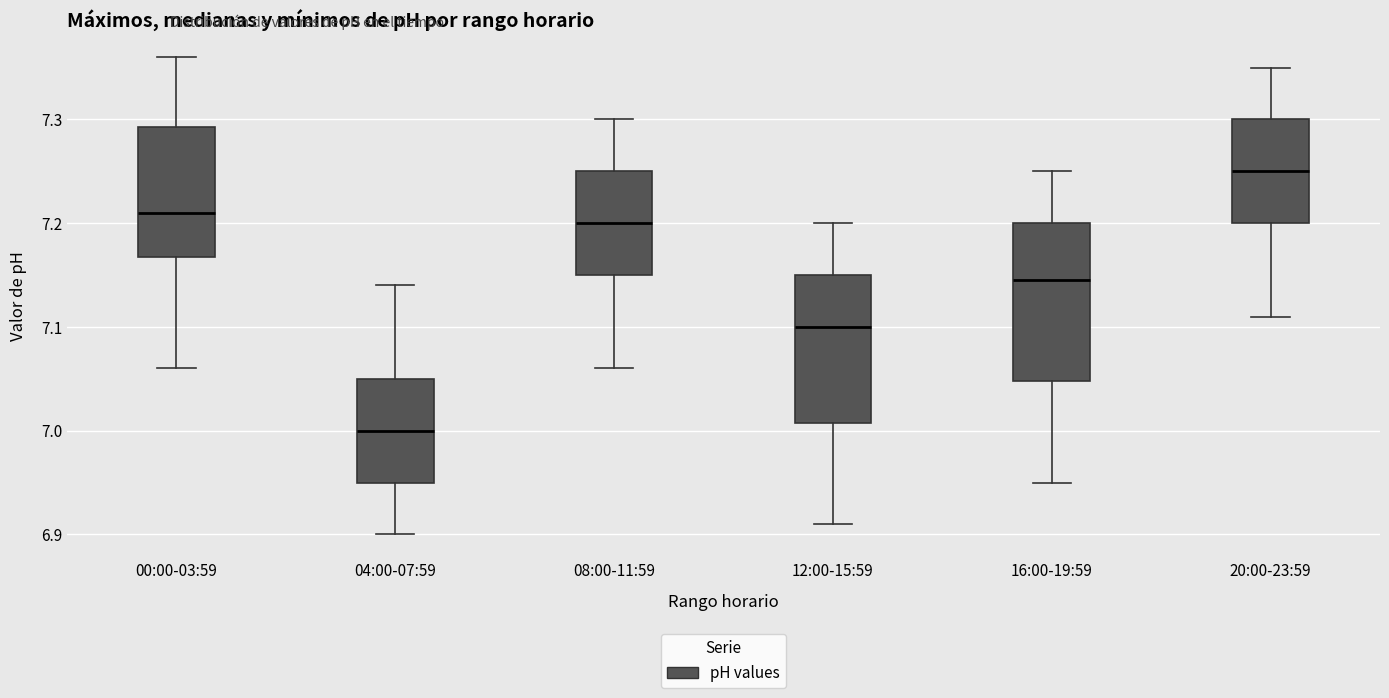

Where does the upper whisker of the box for 12:00-15:59 end on the y-axis? The values are not printed on the chart, so give them approximately, as read against the axis.

7.20